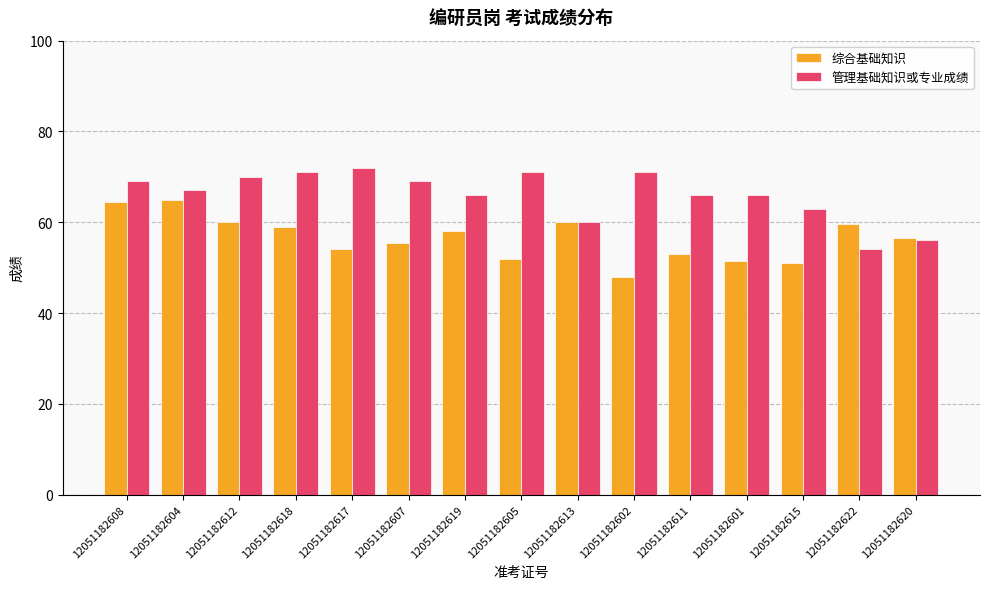

At 12051182602, list the series in order from largest to smallest.

管理基础知识或专业成绩, 综合基础知识